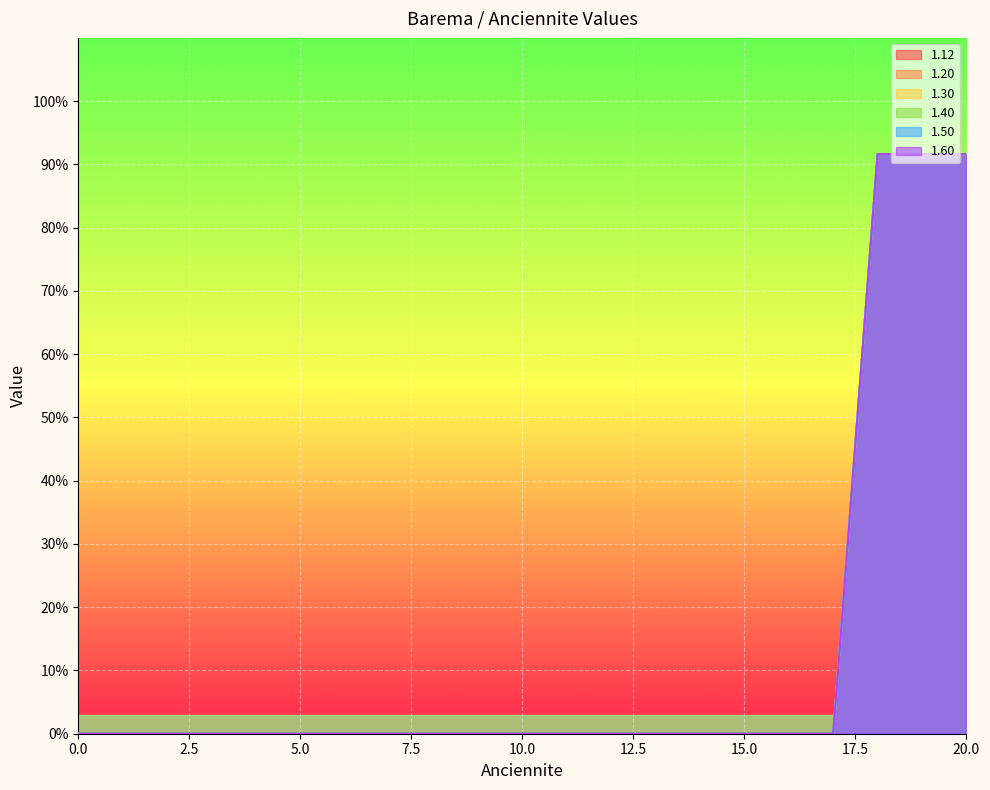

What value does the 1.60 series have at 18?

91.6